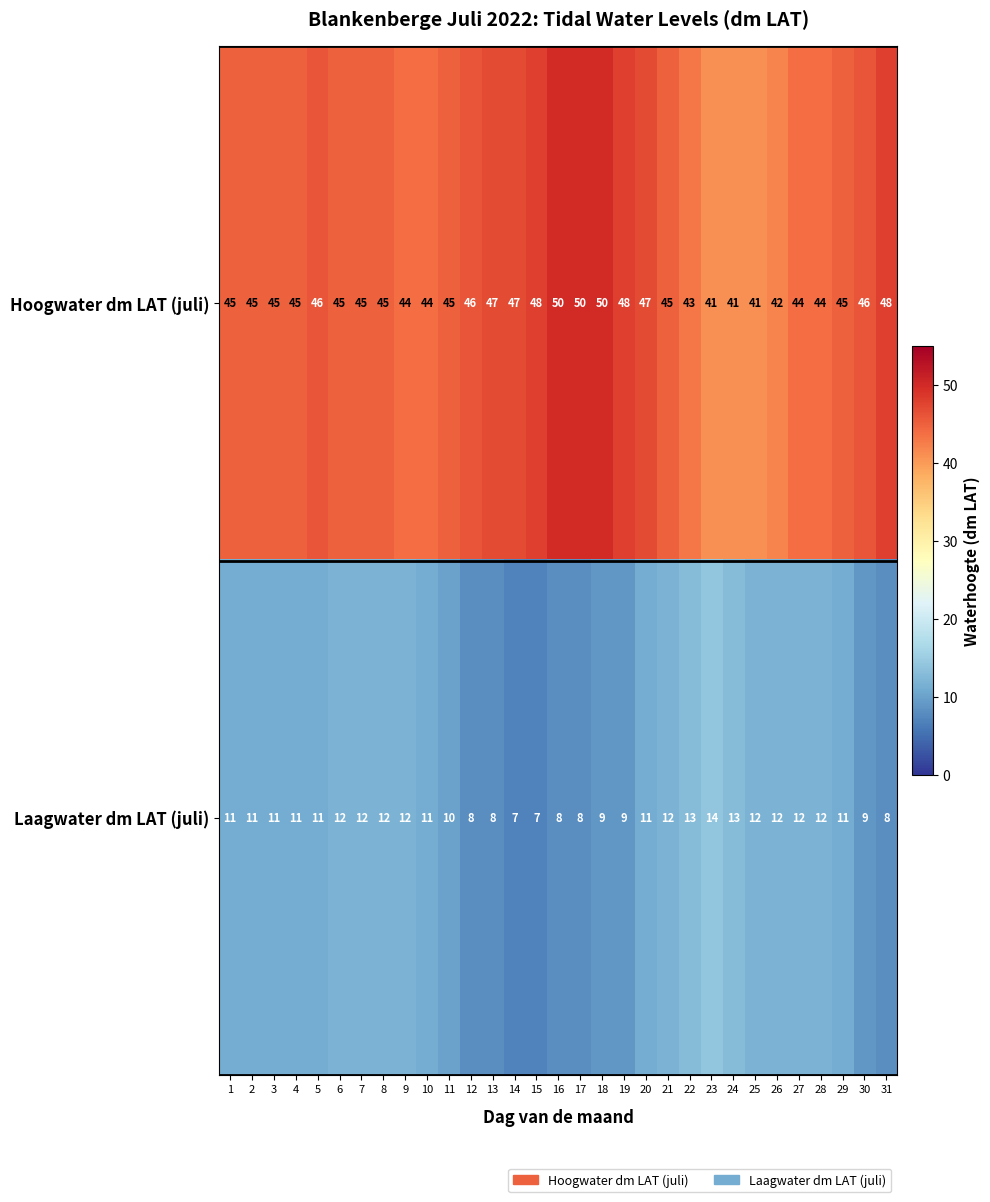

True or false: Hoogwater dm LAT (juli) has a value of 58 at 26.

False